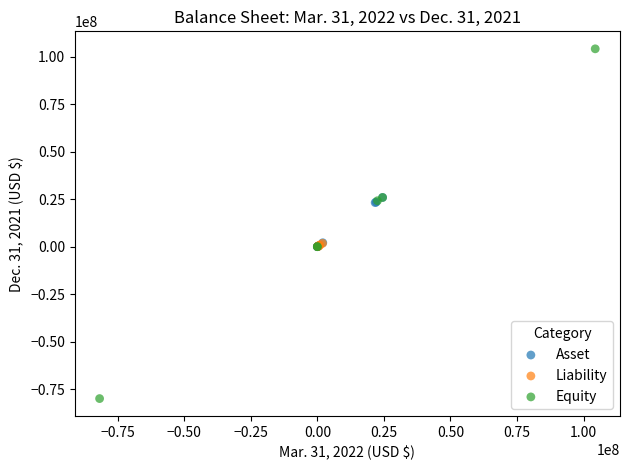

What are all the series names shown in the legend?

Asset, Liability, Equity